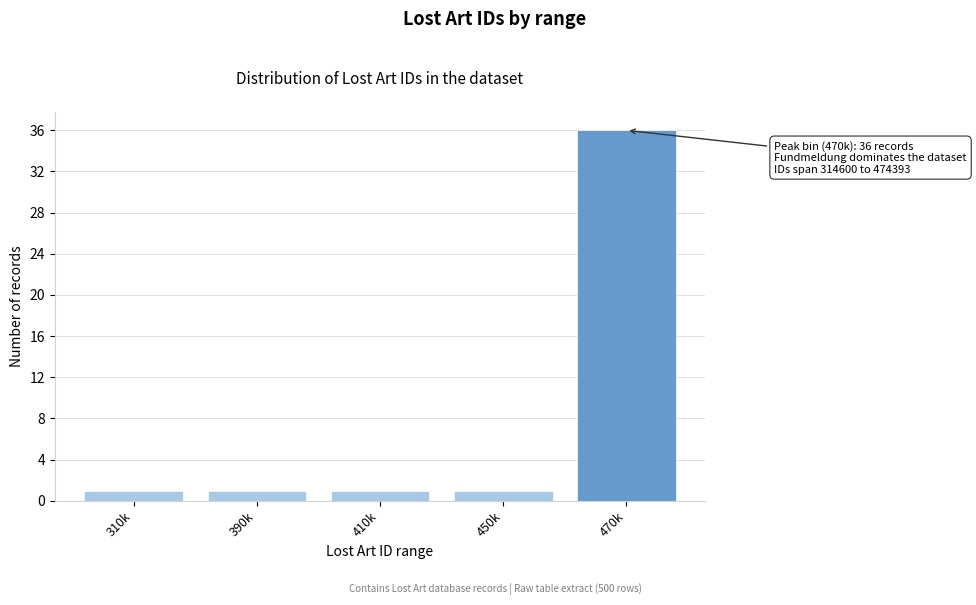

Reading left to right, transcribe all the data shown in this chart.

310k=1	390k=1	410k=1	450k=1	470k=36